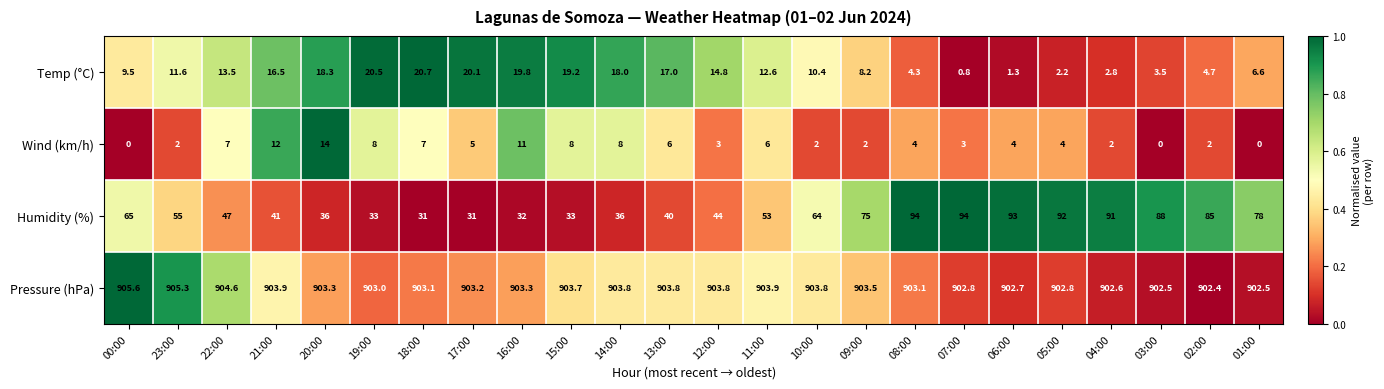

What is the approximate value of Humidity (%) at 15:00?

33.0